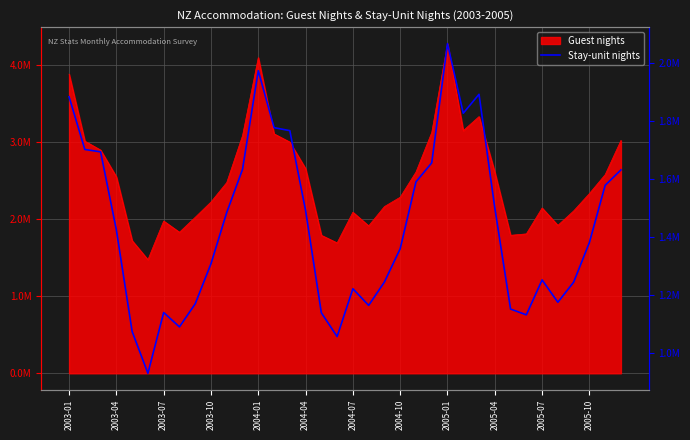

What is the sum of all values?

51806519